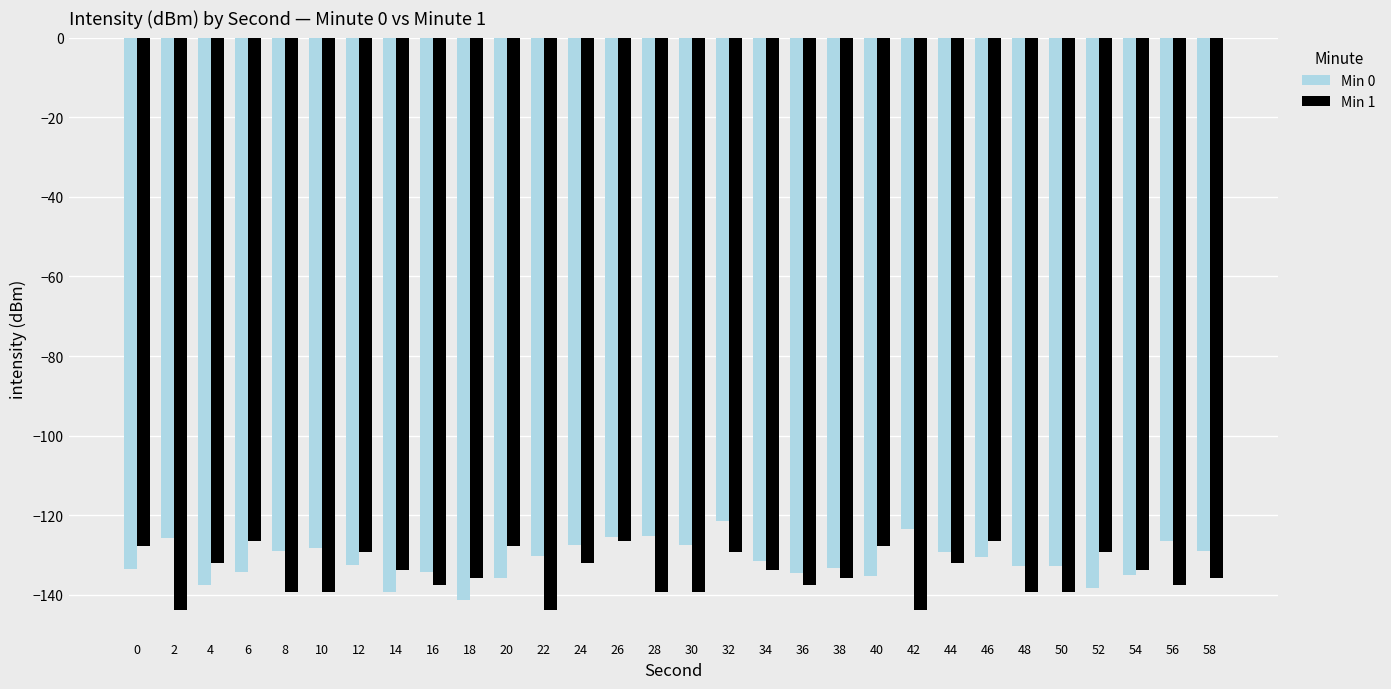

Is the value of Min 0 at 50 greater than the value of Min 1 at 42?

Yes